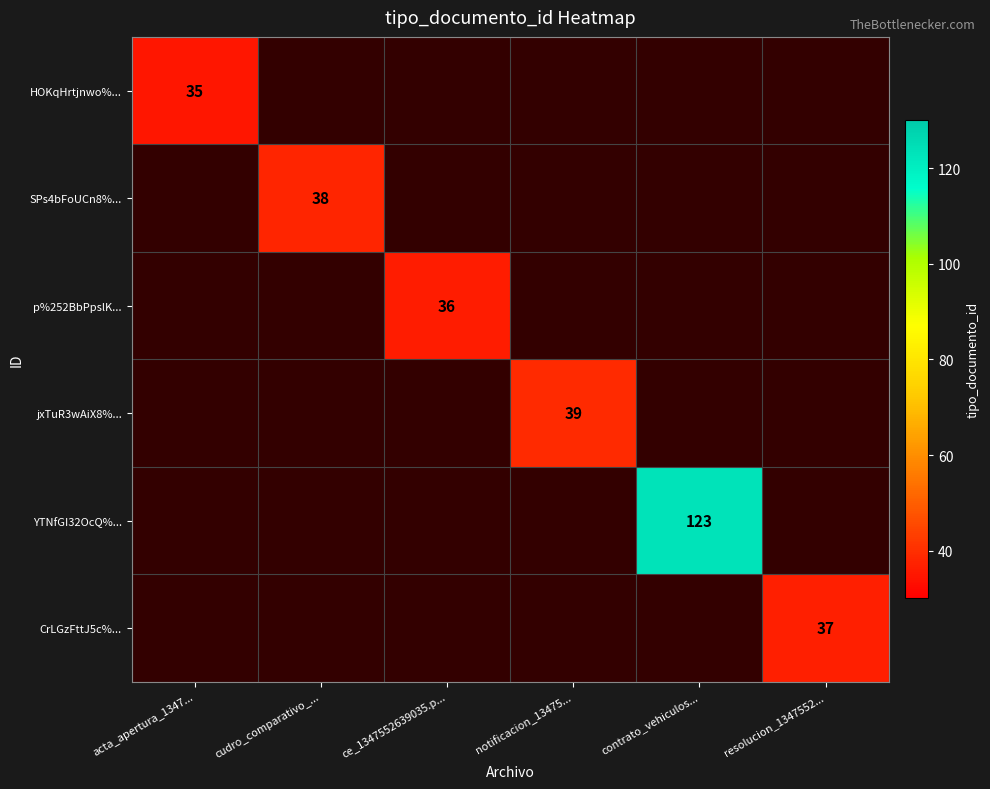

The value of SPs4bFoUCn8%... at cudro_comparativo_... is 38. True or false?

True